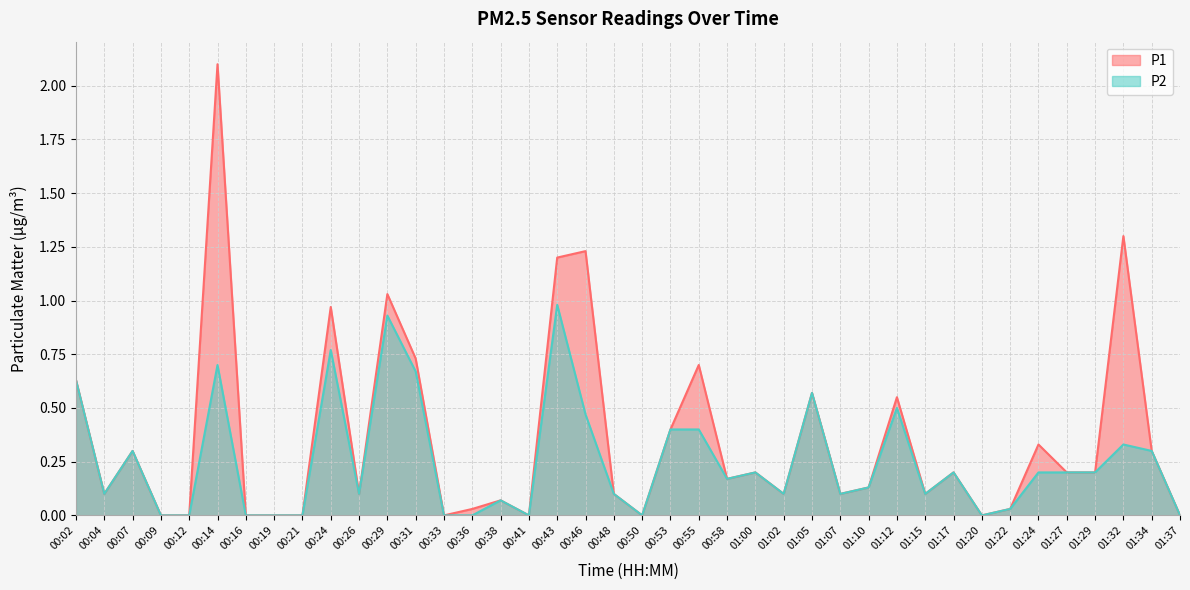

What are all the series names shown in the legend?

P1, P2